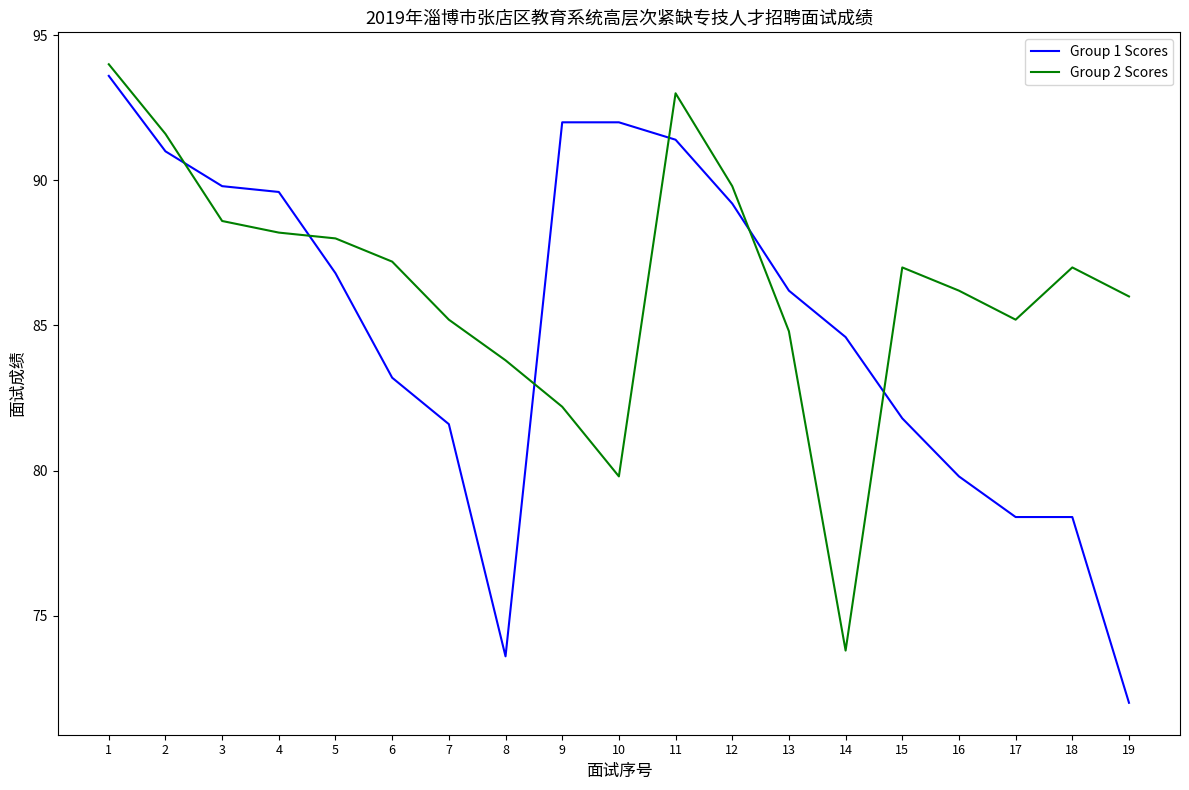

What is the spread (max minus min) of values at 15?

5.2